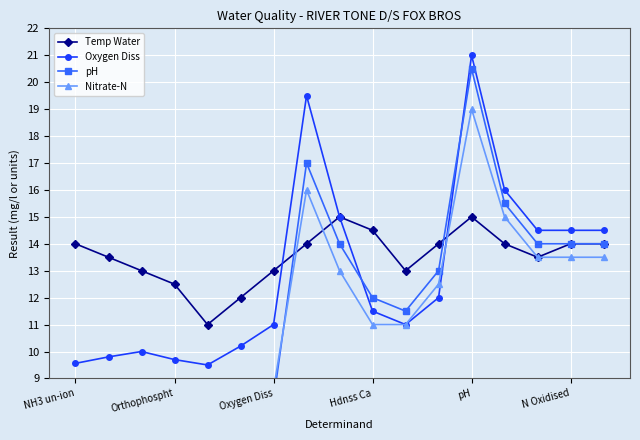

At which label does Nitrate-N first exceed 11?

7